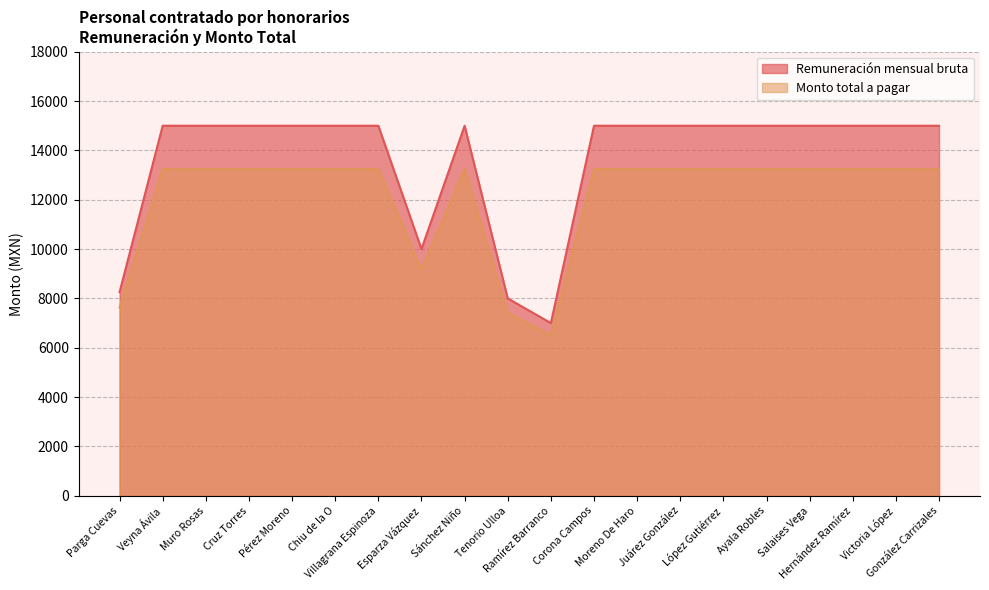

At which category is the sum across all series the highest?

Veyna Ávila